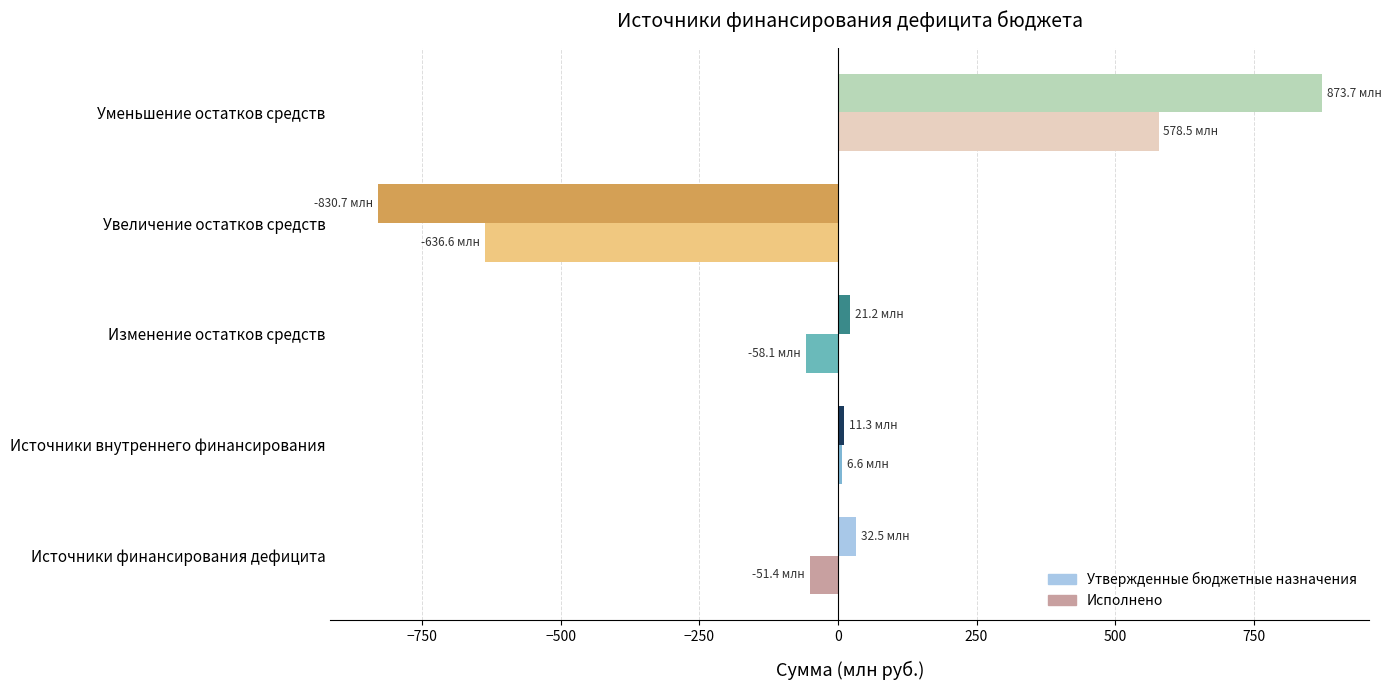

What is the minimum value shown in the chart?

-830.7